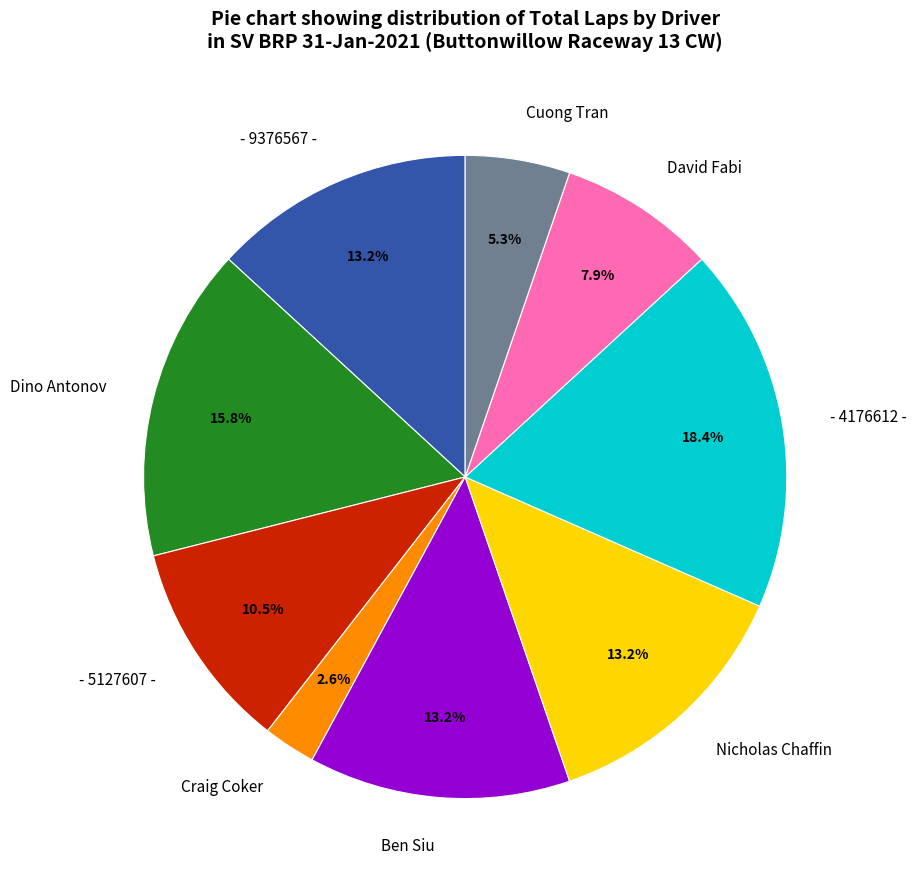

Between Nicholas Chaffin and David Fabi, which is larger?

Nicholas Chaffin